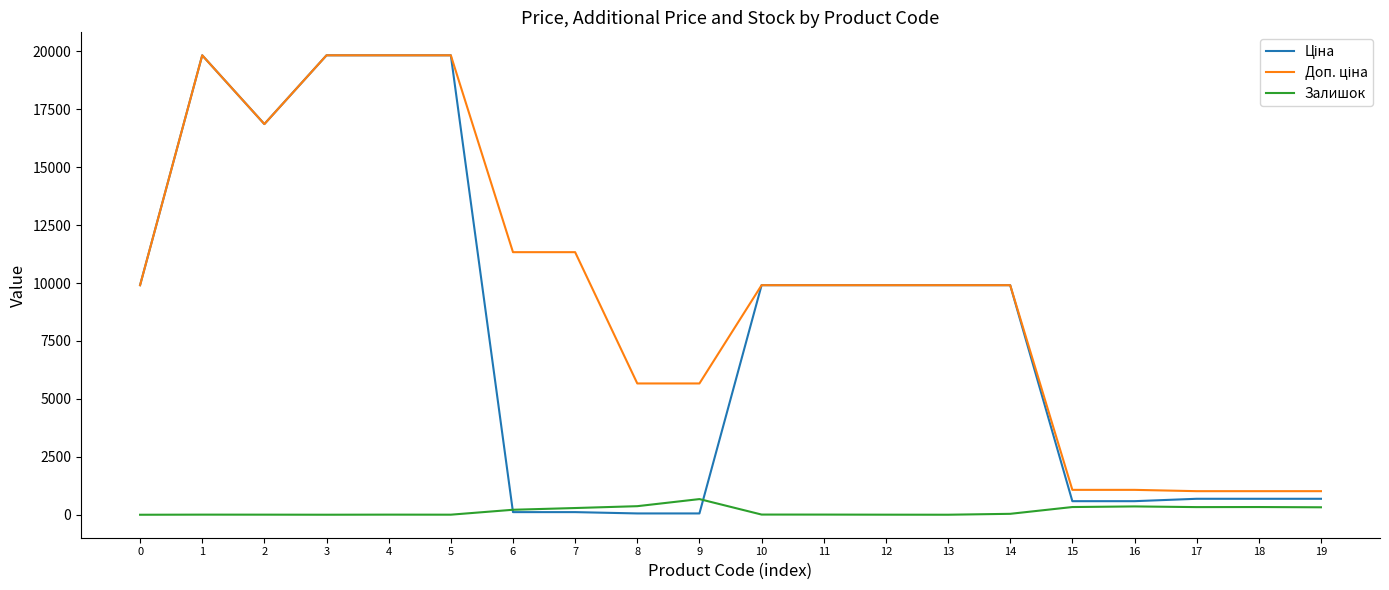

What is the maximum value shown in the chart?

19831.1